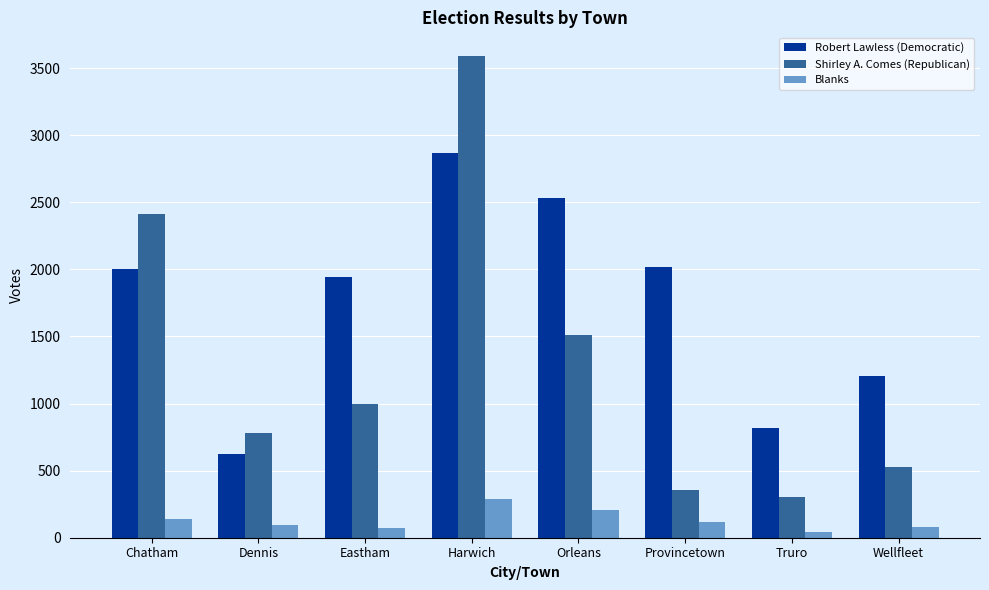

How many groups of bars are there?

8